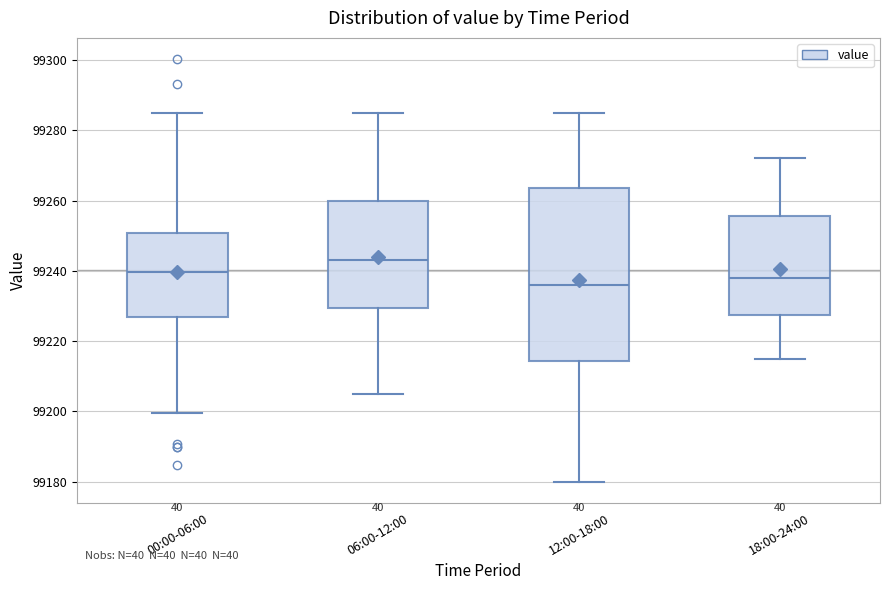

Reading left to right, transcribe this box plot: for each box, give where its median line is, the range the box spans, and where its two whiskers end, as read against the y-axis. The values are not printed on the chart, so give them approximately, as read against the axis.

00:00-06:00: median 99240, box 99226 to 99250, whiskers 99200 to 99284
06:00-12:00: median 99244, box 99230 to 99260, whiskers 99206 to 99286
12:00-18:00: median 99236, box 99214 to 99264, whiskers 99180 to 99286
18:00-24:00: median 99238, box 99228 to 99256, whiskers 99216 to 99272